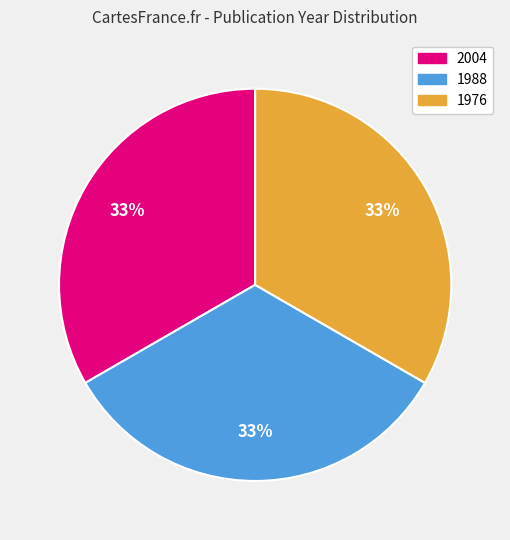

To the nearest percent, what is the combined percentage of 1988 and 1976?

66%